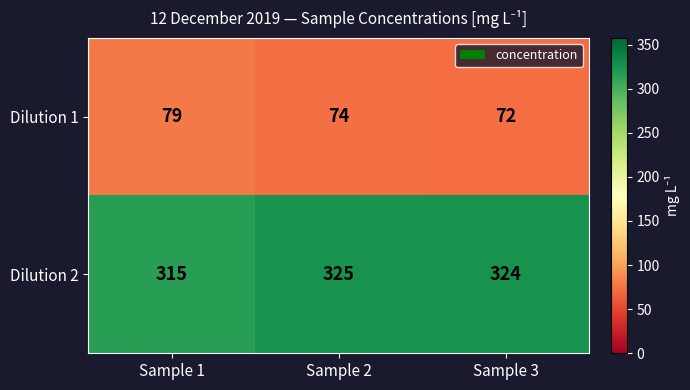

What is the minimum value for Dilution 2?

315